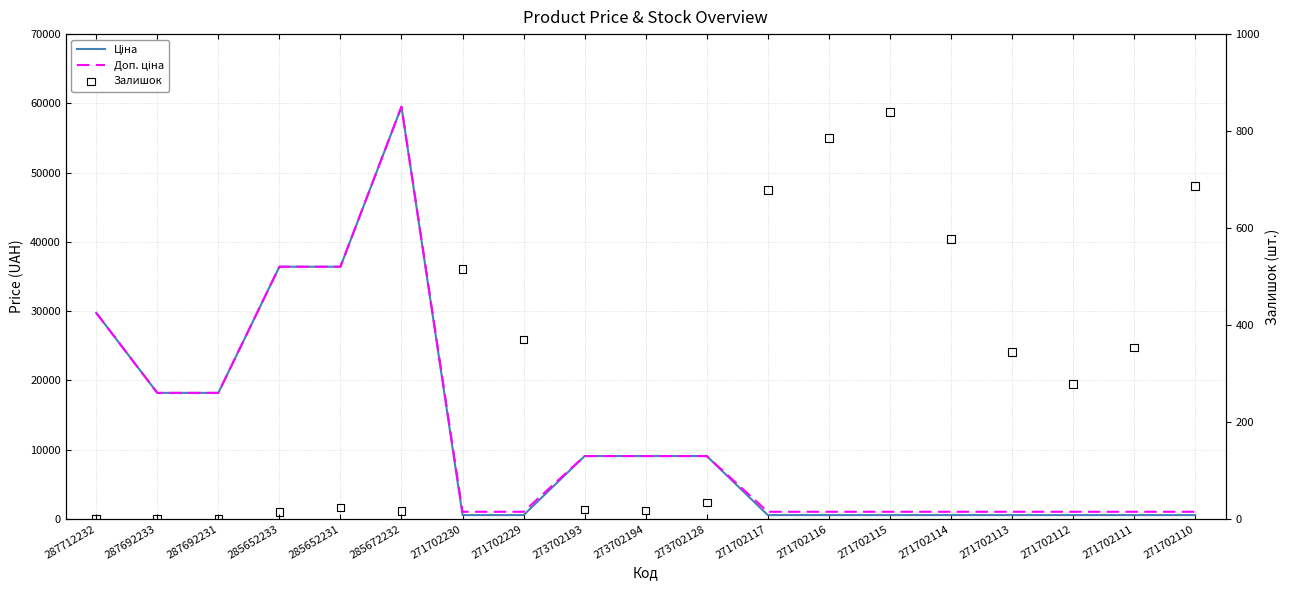

Which series reaches the minimum Y coordinate?

Залишок